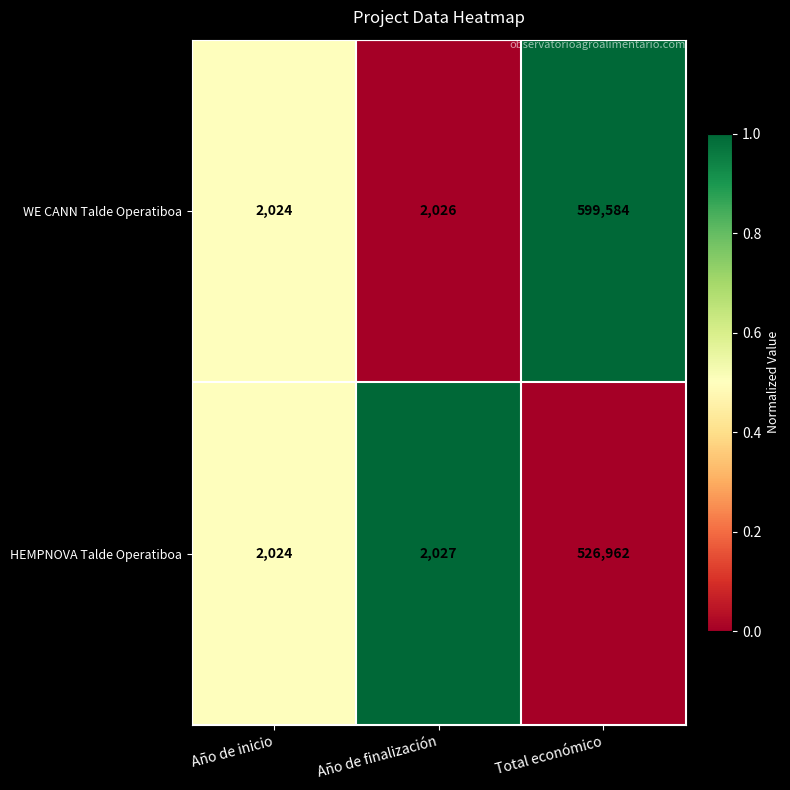

At which category is the sum across all series the highest?

Total económico